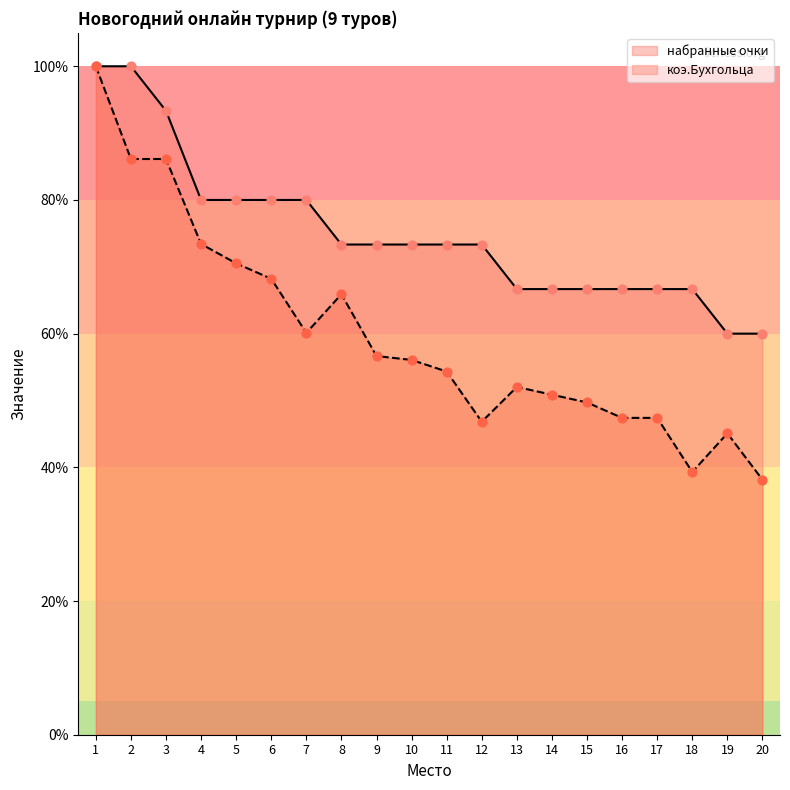

At how many categories does at least one series exceed 78?

7